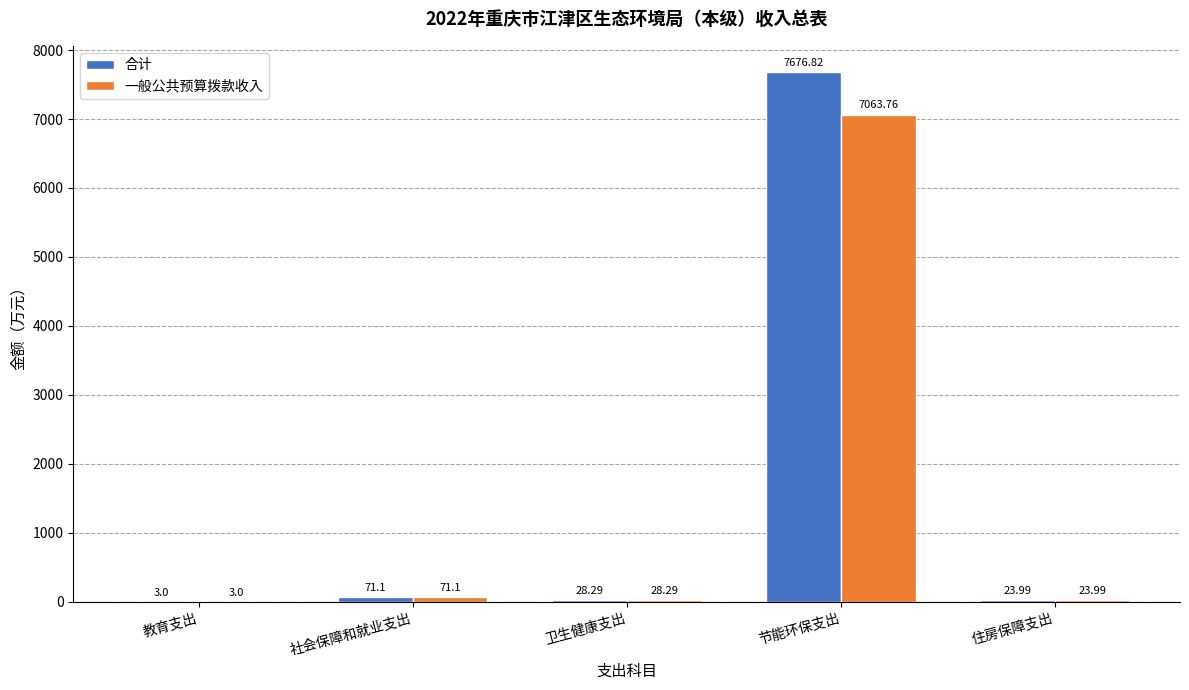

Between 节能环保支出 and 住房保障支出, which series saw the biggest shift?

合计